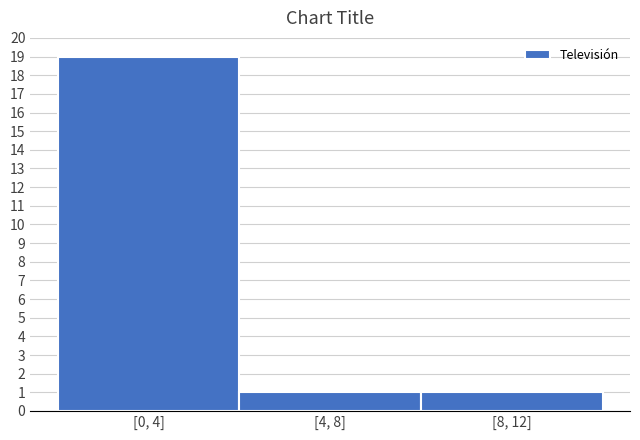

Reading right to left, what are all the values shown in this chart?

1	1	19